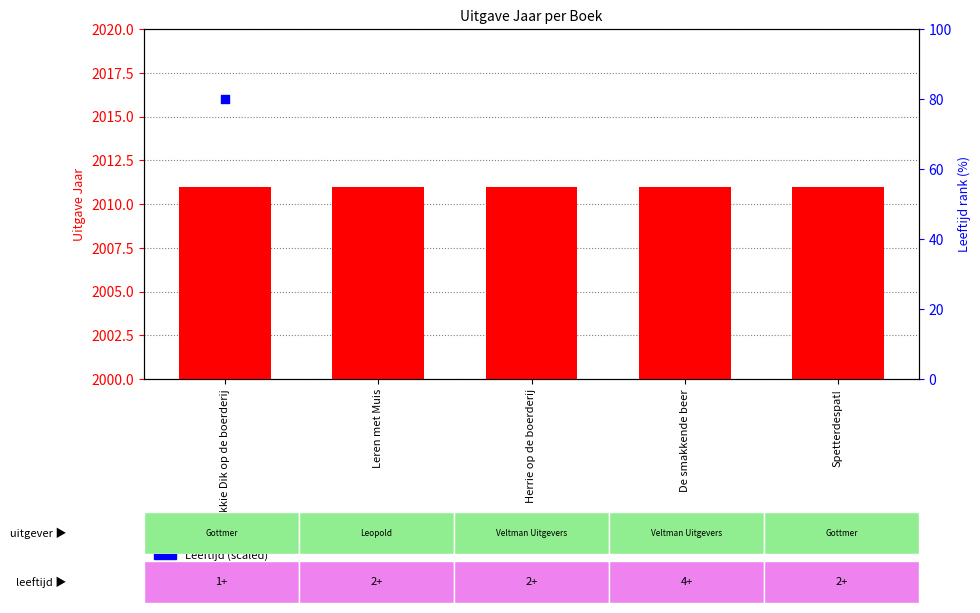

Which series reaches the maximum Y coordinate?

Leeftijd (scaled)